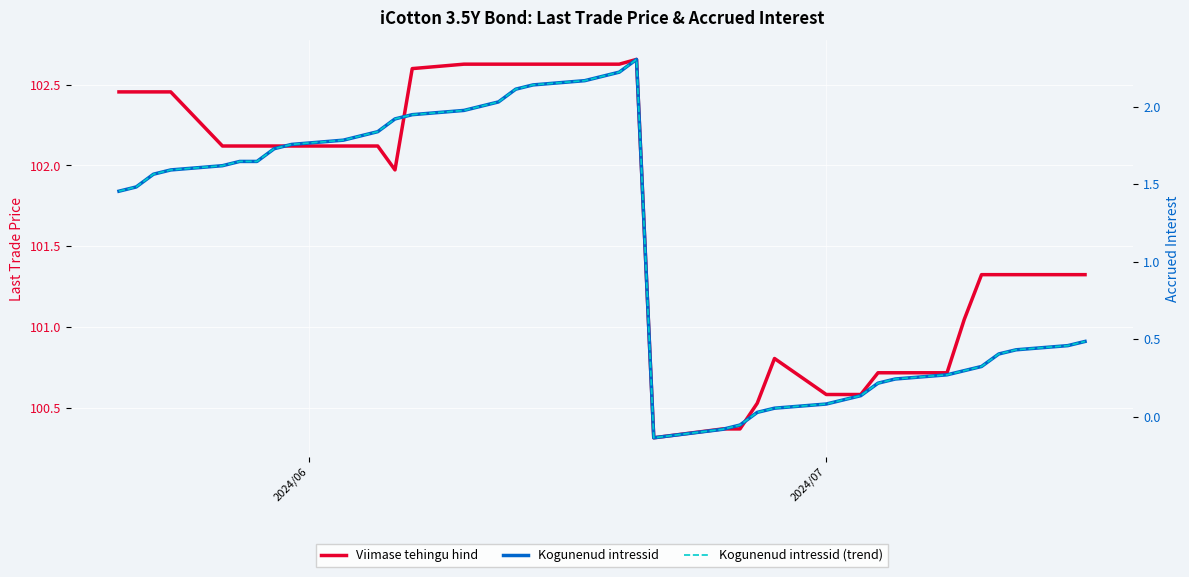

How many positive values does the Kogunenud intressid (trend) series have?

37